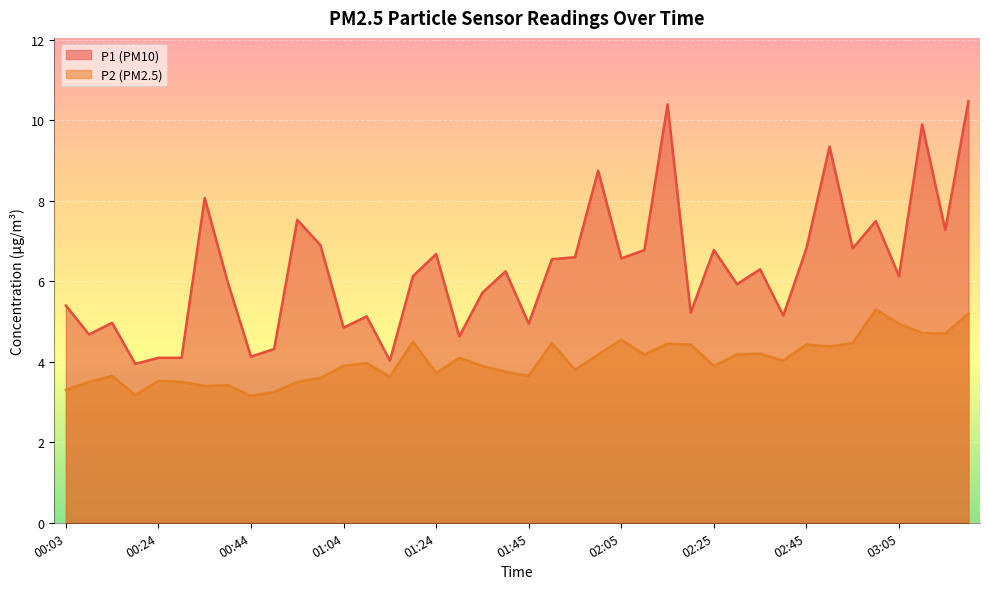

True or false: P2 and P1 intersect in this chart.

False